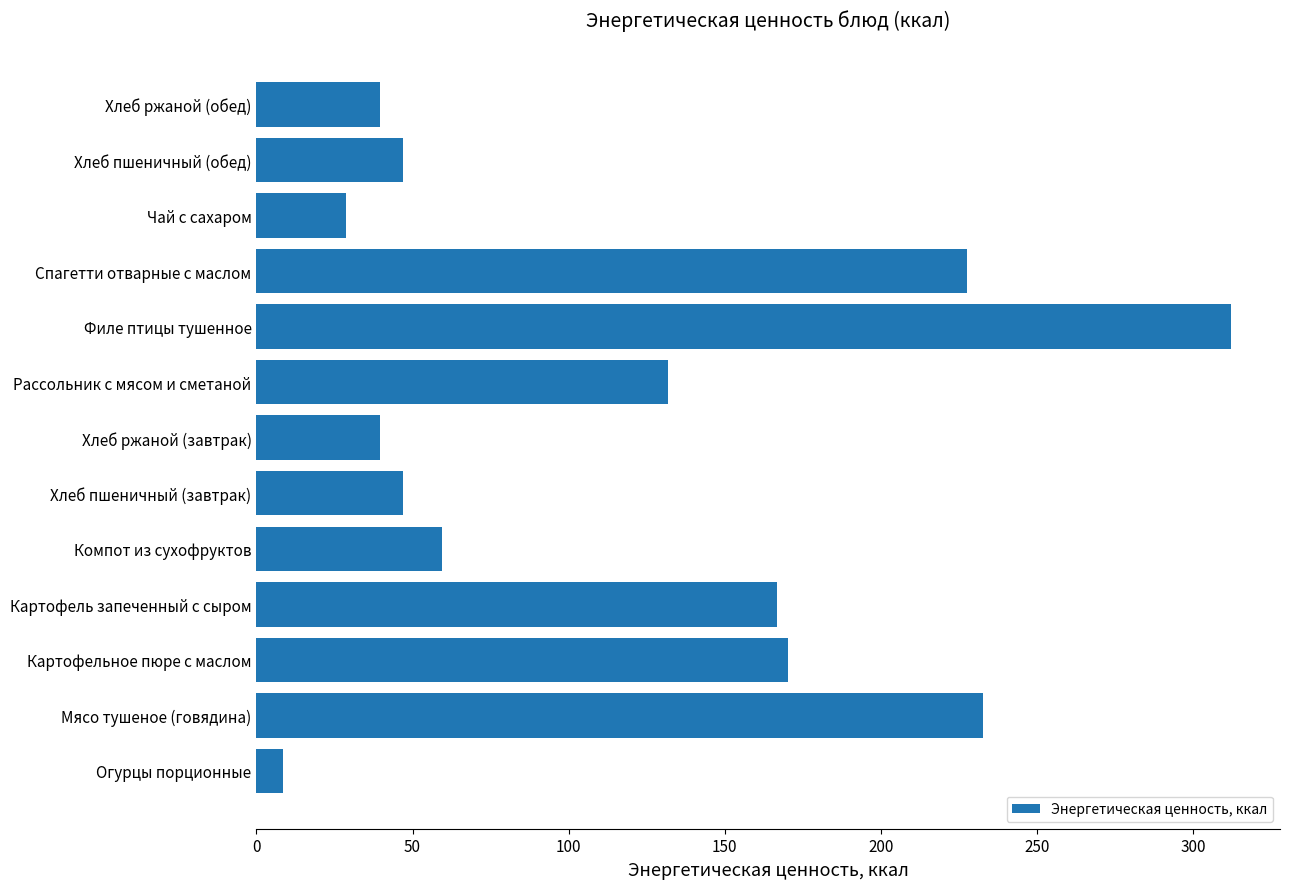

What is the difference between the second highest and second lowest values?

204.1